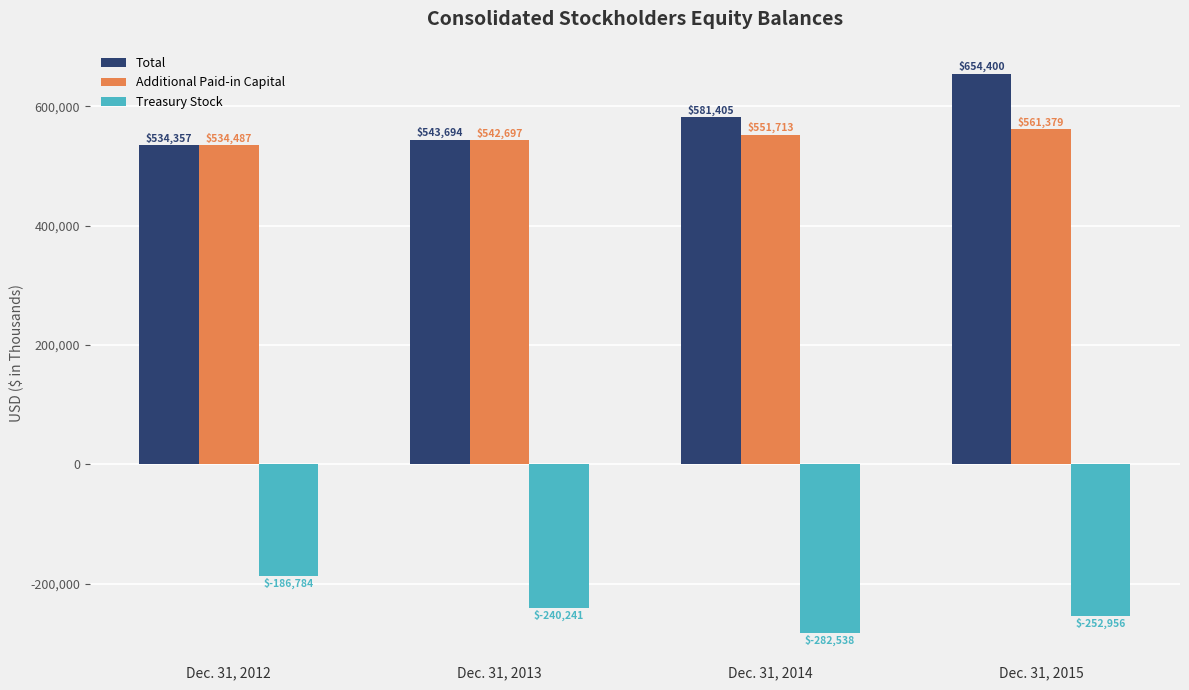

The Treasury Stock series shows -321464 at Dec. 31, 2012. True or false?

False